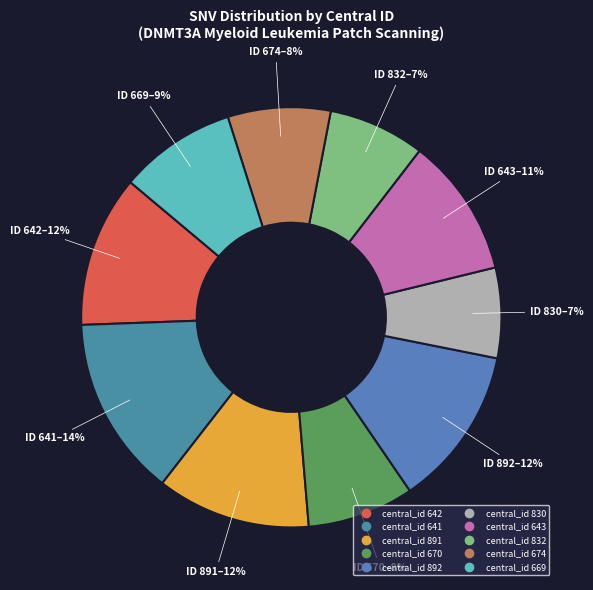

How many segments does this pie chart have?

10